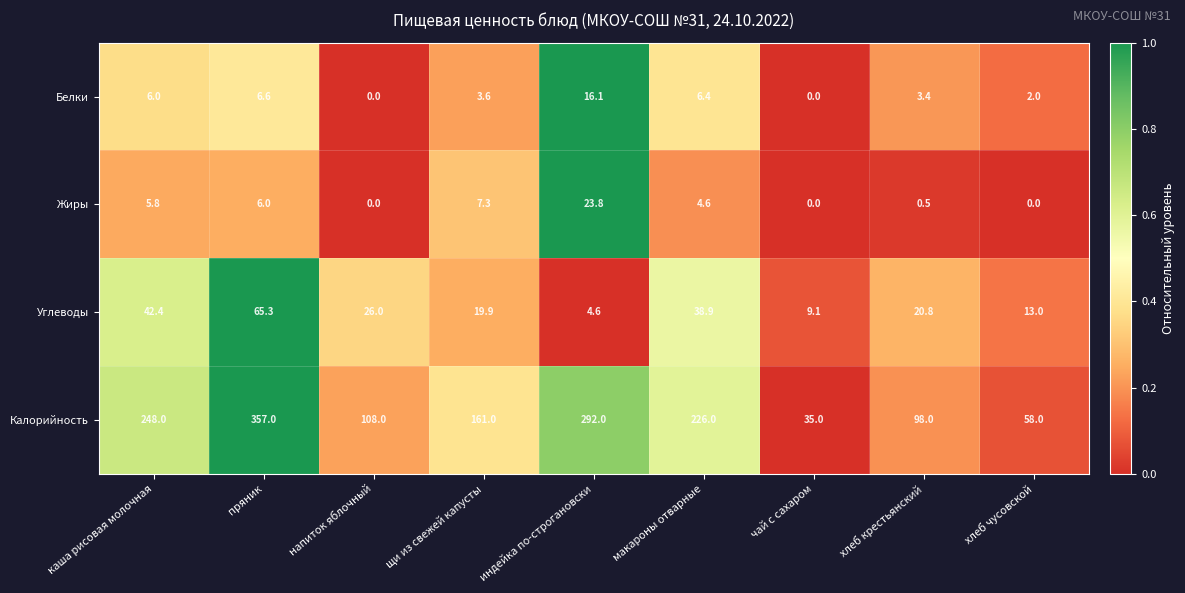

True or false: Белки has a value of 6.0 at каша рисовая молочная.

True